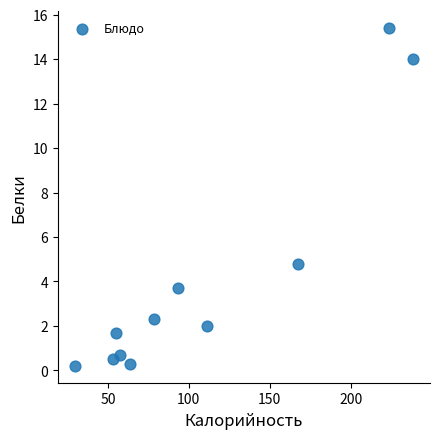

What is the average Y value?

4.1